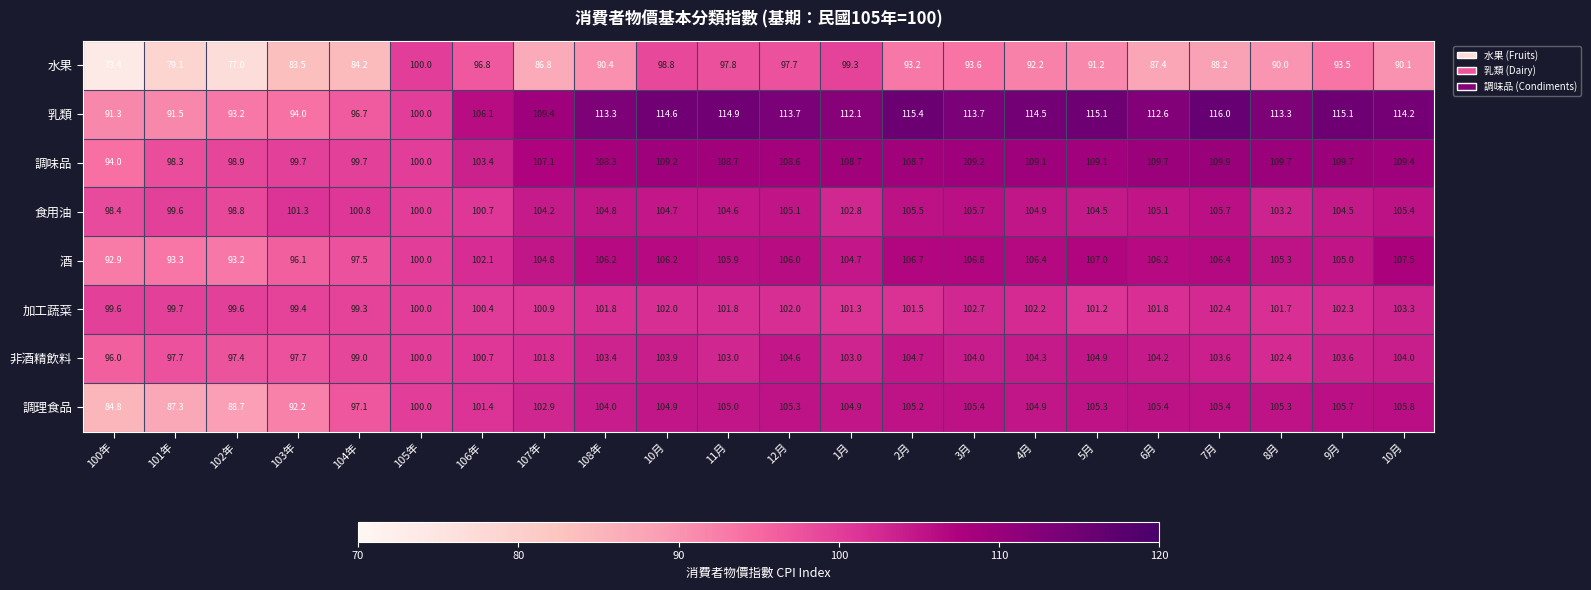

How many data points in 調味品 are less than 108?

8